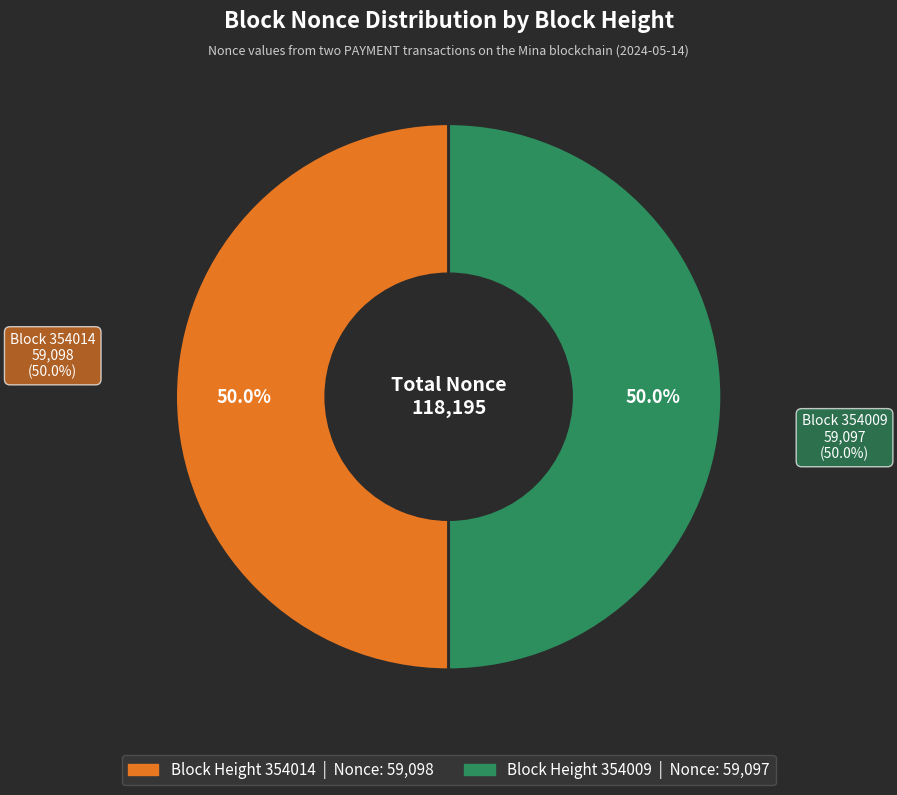

What is the total percentage of 354014 and 354009?

100.0%